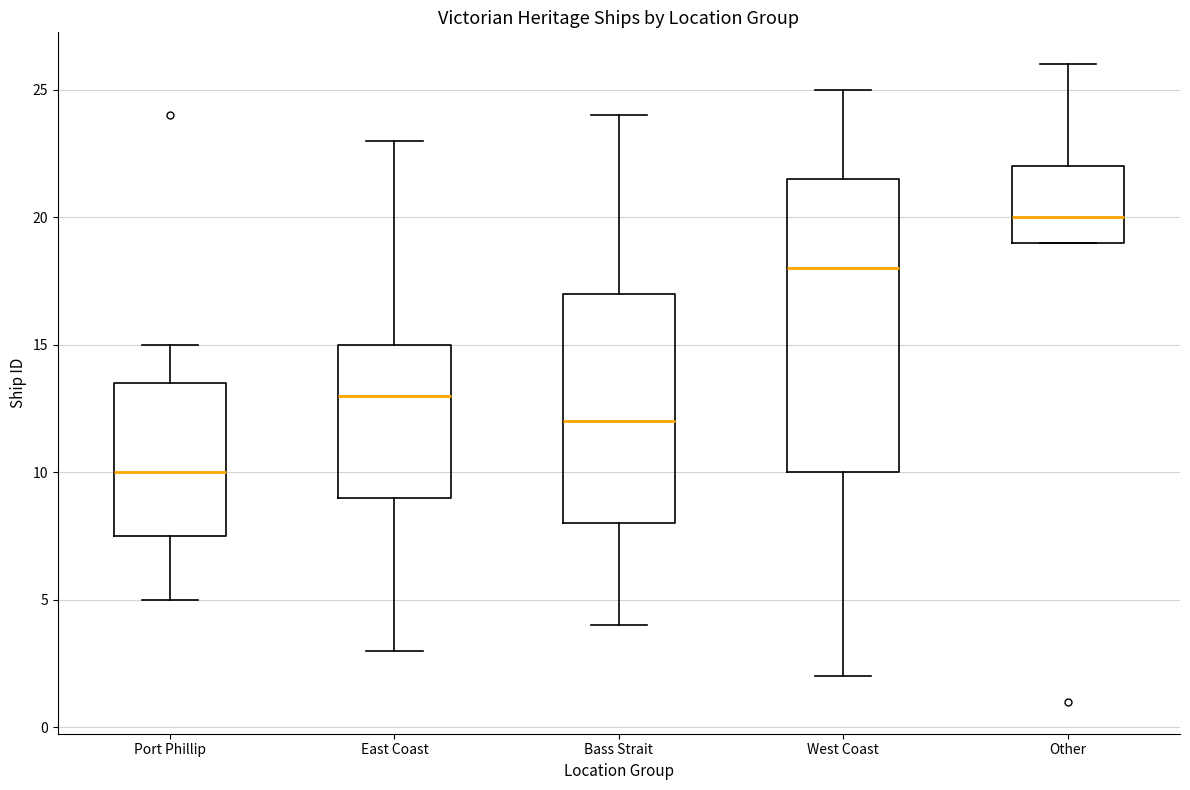

Comparing the boxes themselves (not the whiskers), which one is the tallest?

West Coast